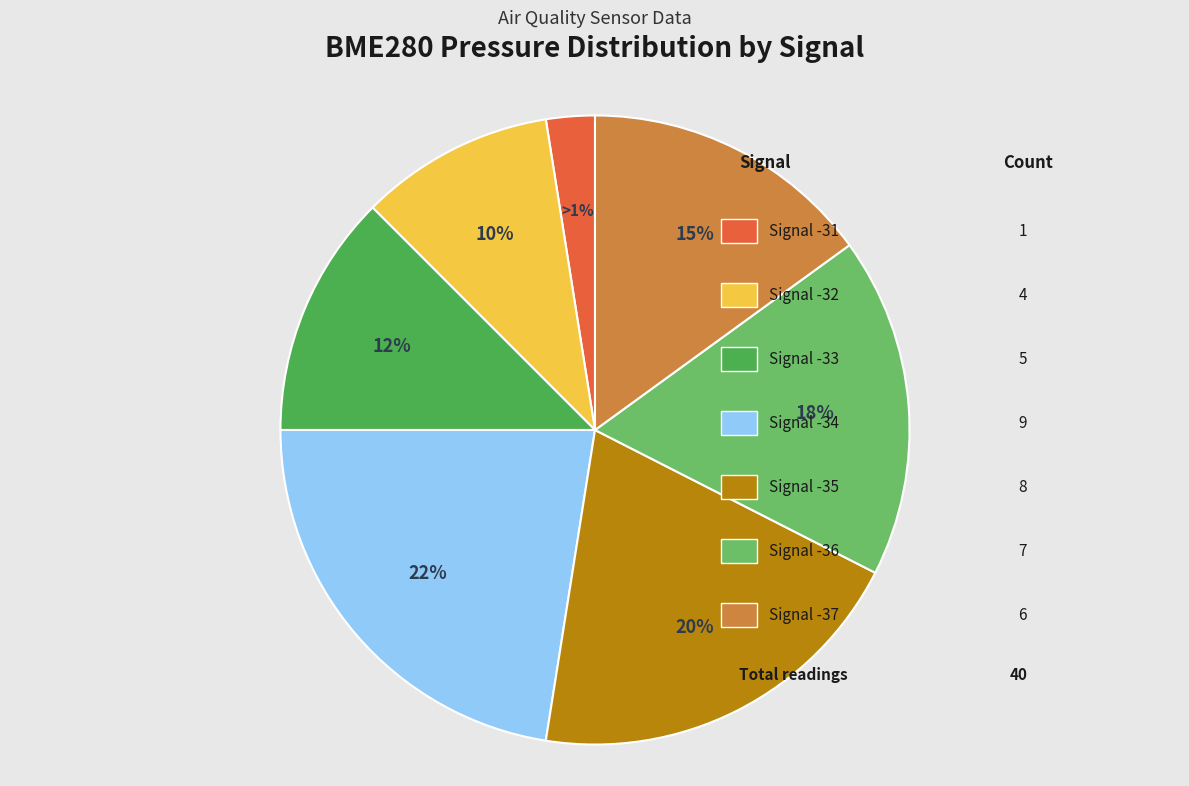

Does -37 account for over 50% of the chart?

No